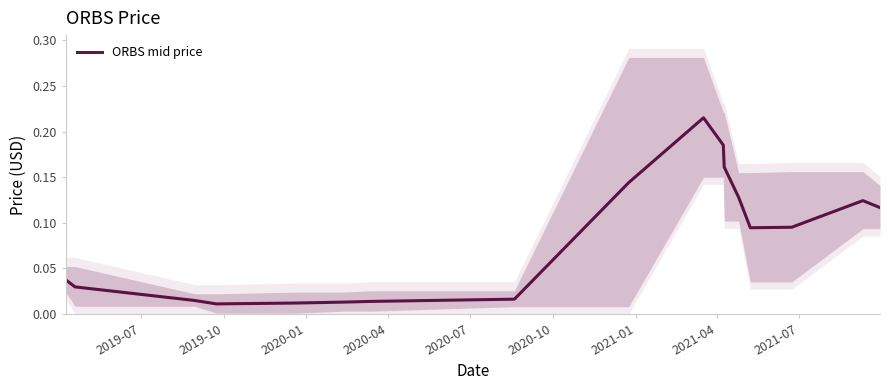

Reading left to right, extract all data points from this chart.

0.0	0.0	0.0	0.0	0.0	0.0	0.0	0.0	0.1	0.2	0.2	0.2	0.1	0.1	0.1	0.1	0.1